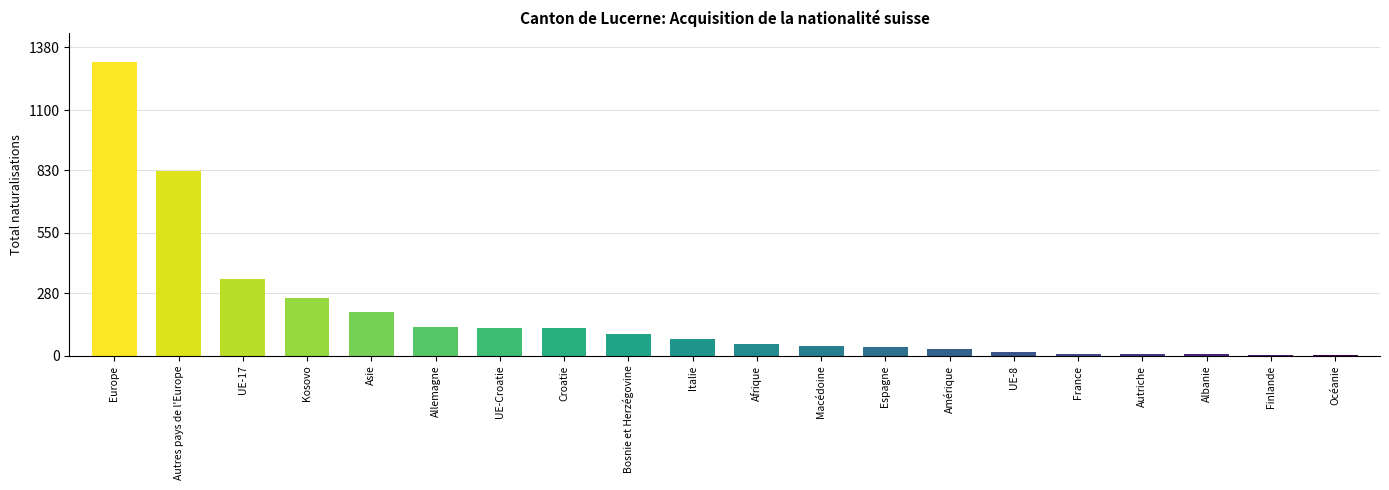

What is the difference between the values at Amérique and Kosovo?

226